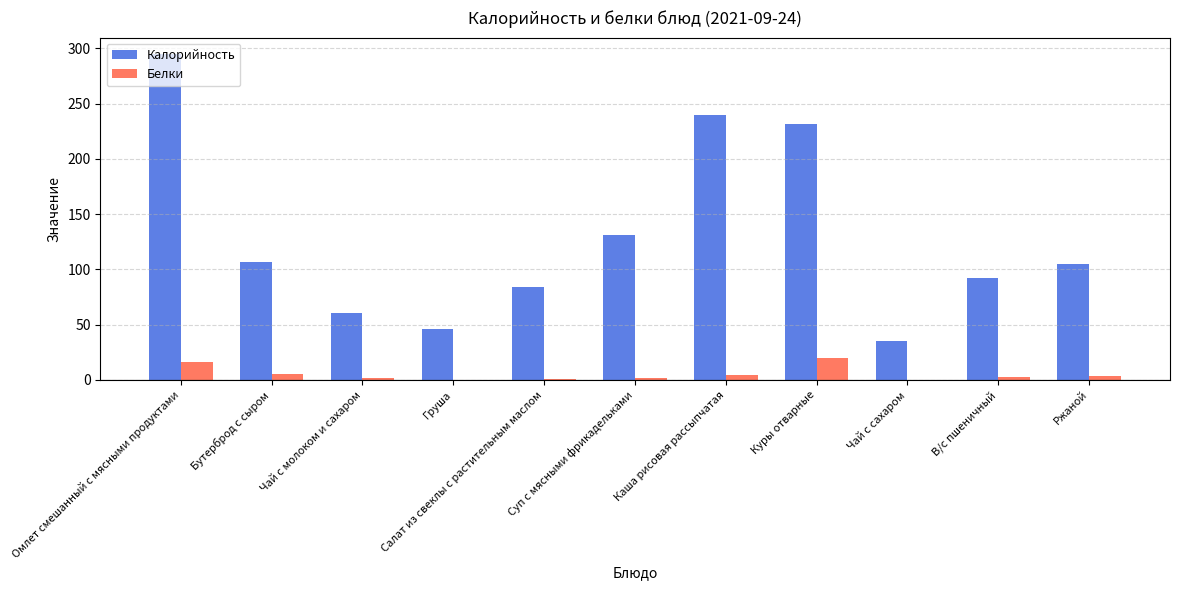

Is it true that Калорийность equals 46.0 at Груша?

True